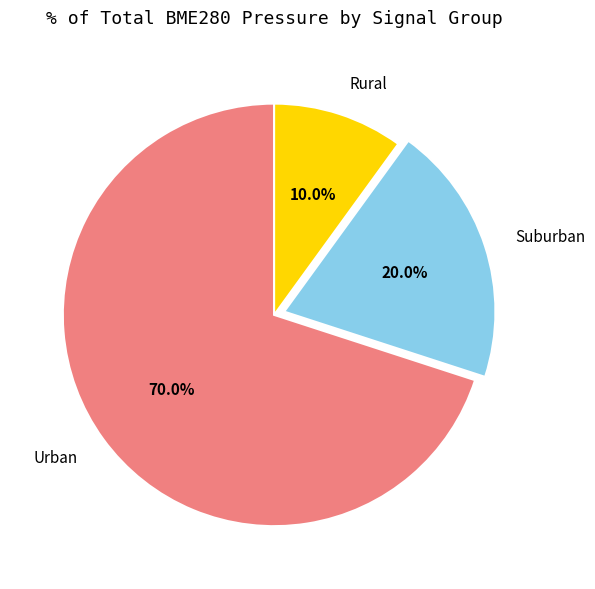

Which slice is the smallest?

Rural